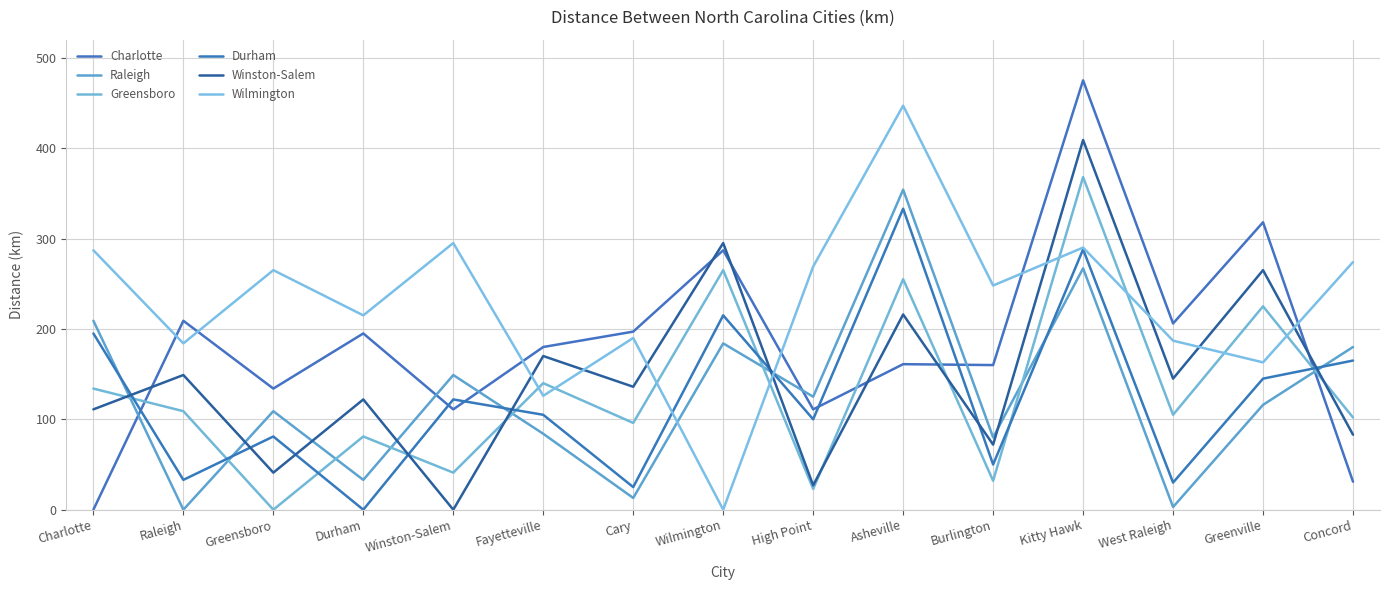

How many values in the Wilmington series are below 248?

7